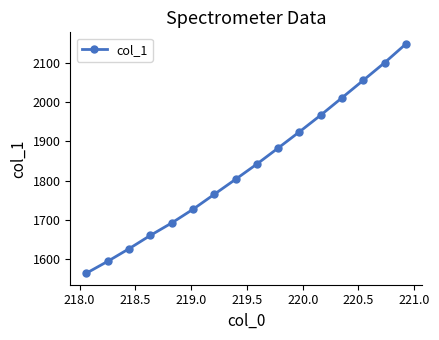

What is the minimum value shown in the chart?

1565.0